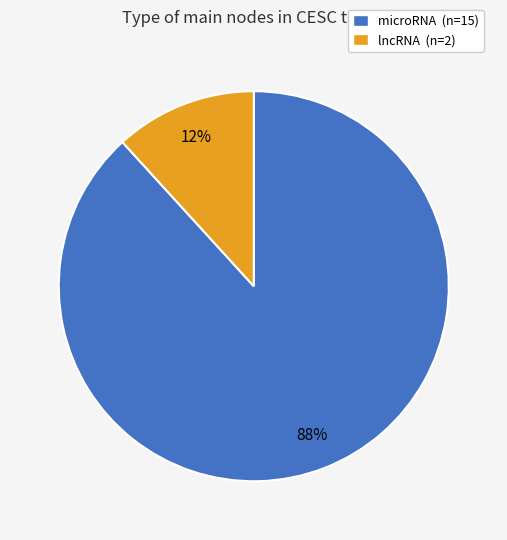

How many segments does this pie chart have?

2